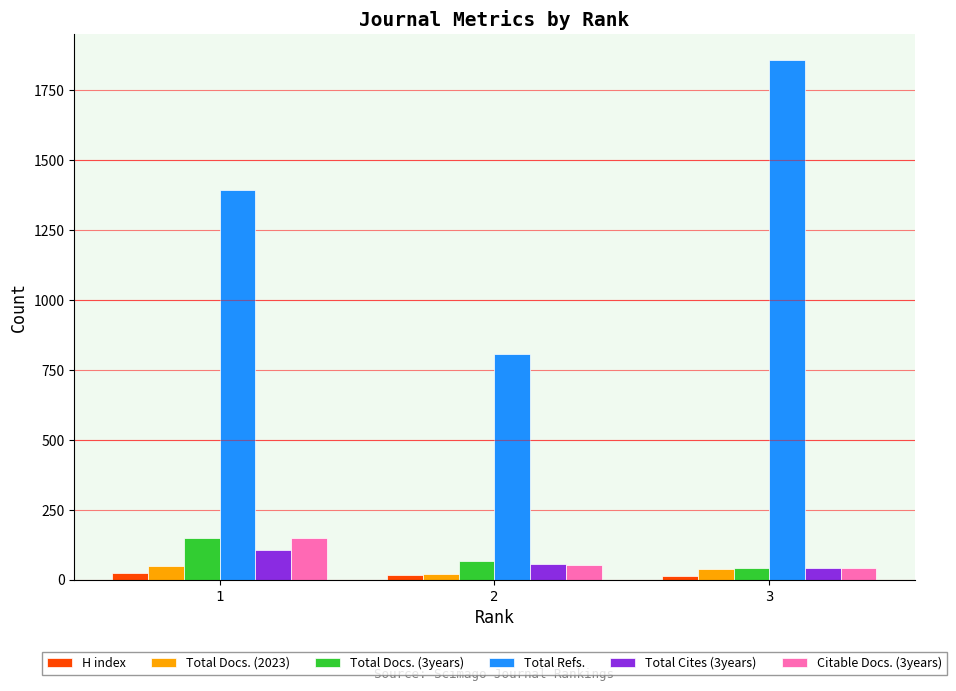

The value of Total Docs. (3years) at 3 is 43. True or false?

True